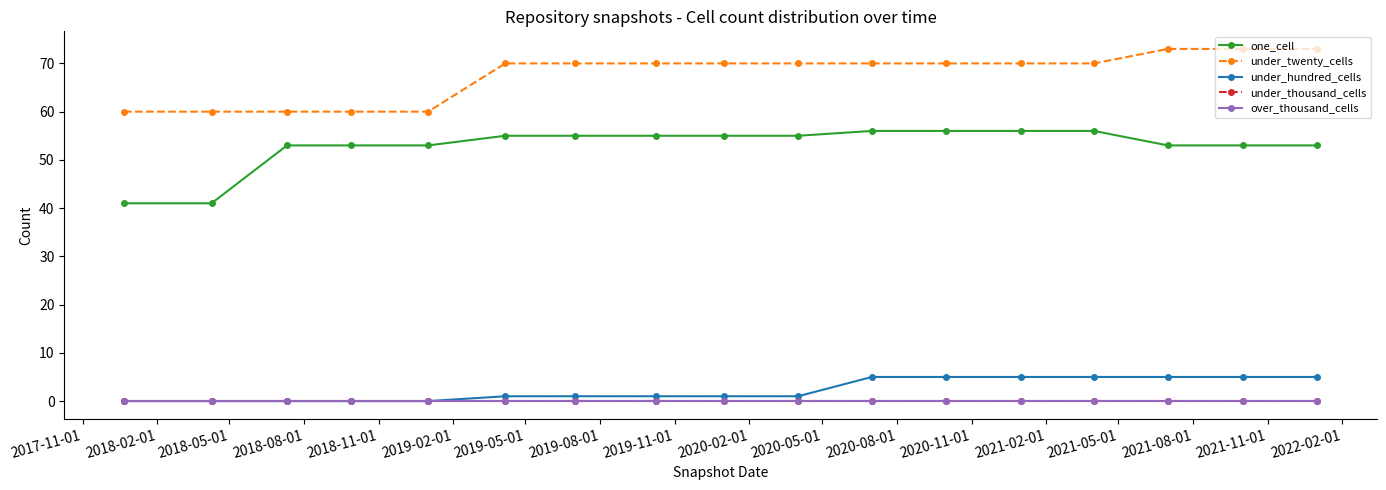

True or false: under_hundred_cells and one_cell intersect in this chart.

False